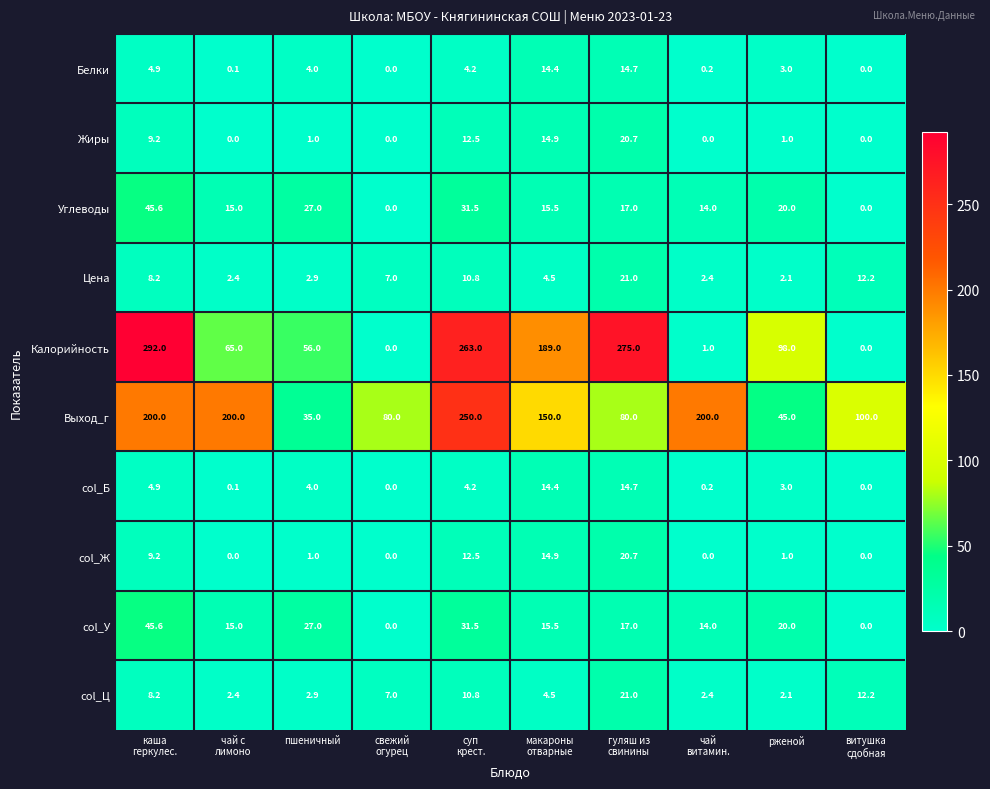

At how many categories does at least one series exceed 52?

10